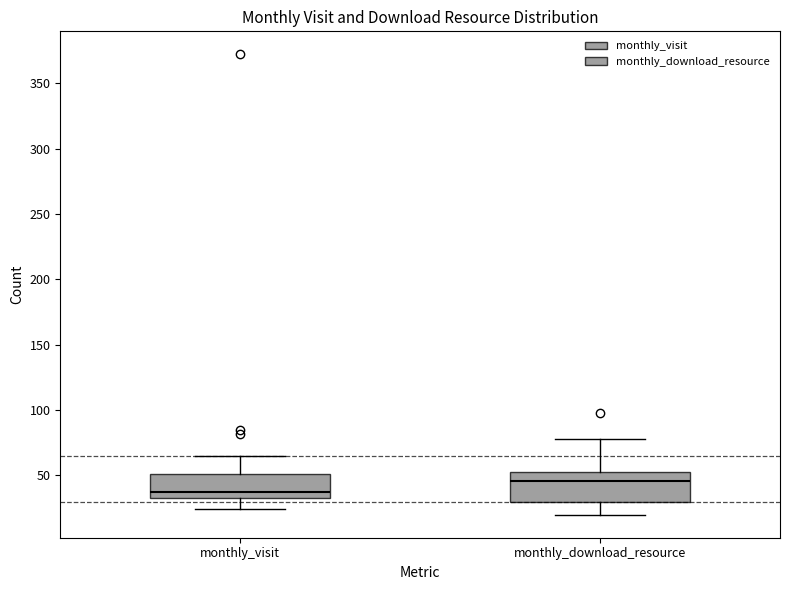

Which box's median line is the highest?

monthly_download_resource